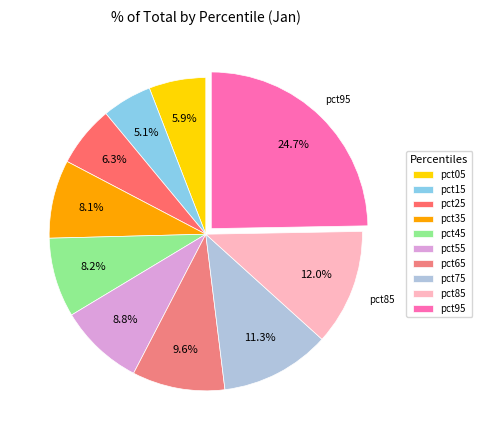

To the nearest percent, what percentage of the pie is pct25?

6%